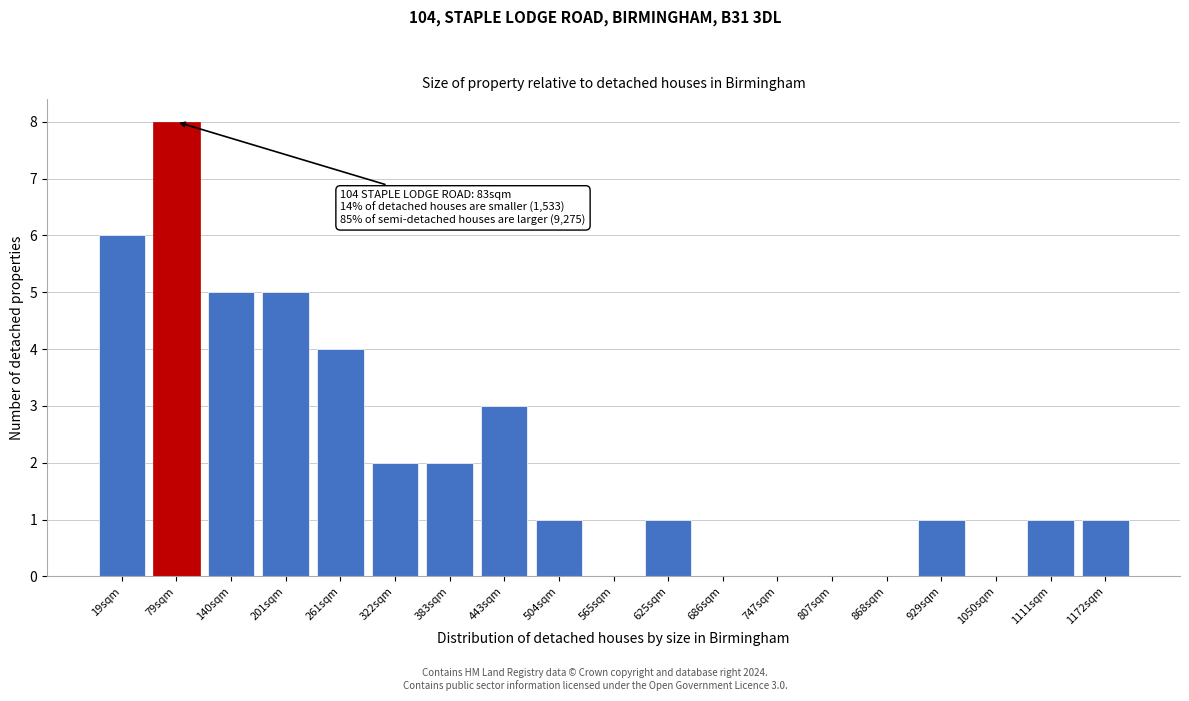

Reading right to left, list all the values displayed in this chart.

1172sqm=1	1111sqm=1	1050sqm=0	929sqm=1	868sqm=0	807sqm=0	747sqm=0	686sqm=0	625sqm=1	565sqm=0	504sqm=1	443sqm=3	383sqm=2	322sqm=2	261sqm=4	201sqm=5	140sqm=5	79sqm=8	19sqm=6